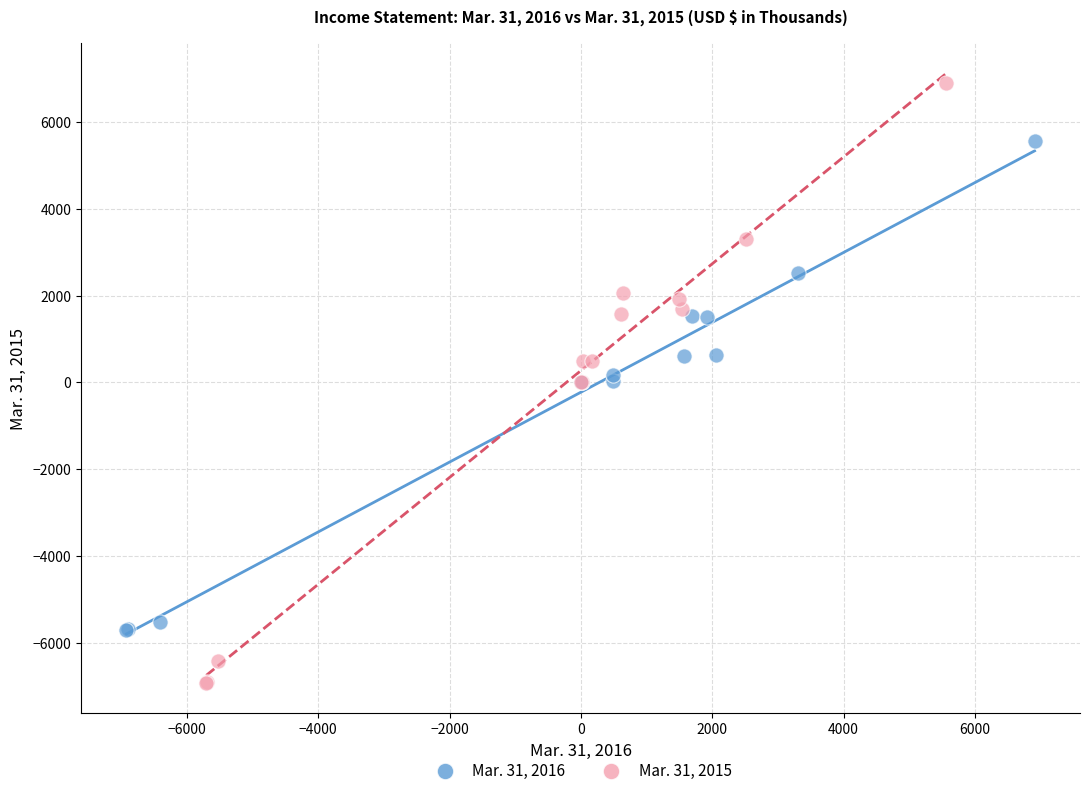

Which series contains the lowest Y value?

Mar. 31, 2015